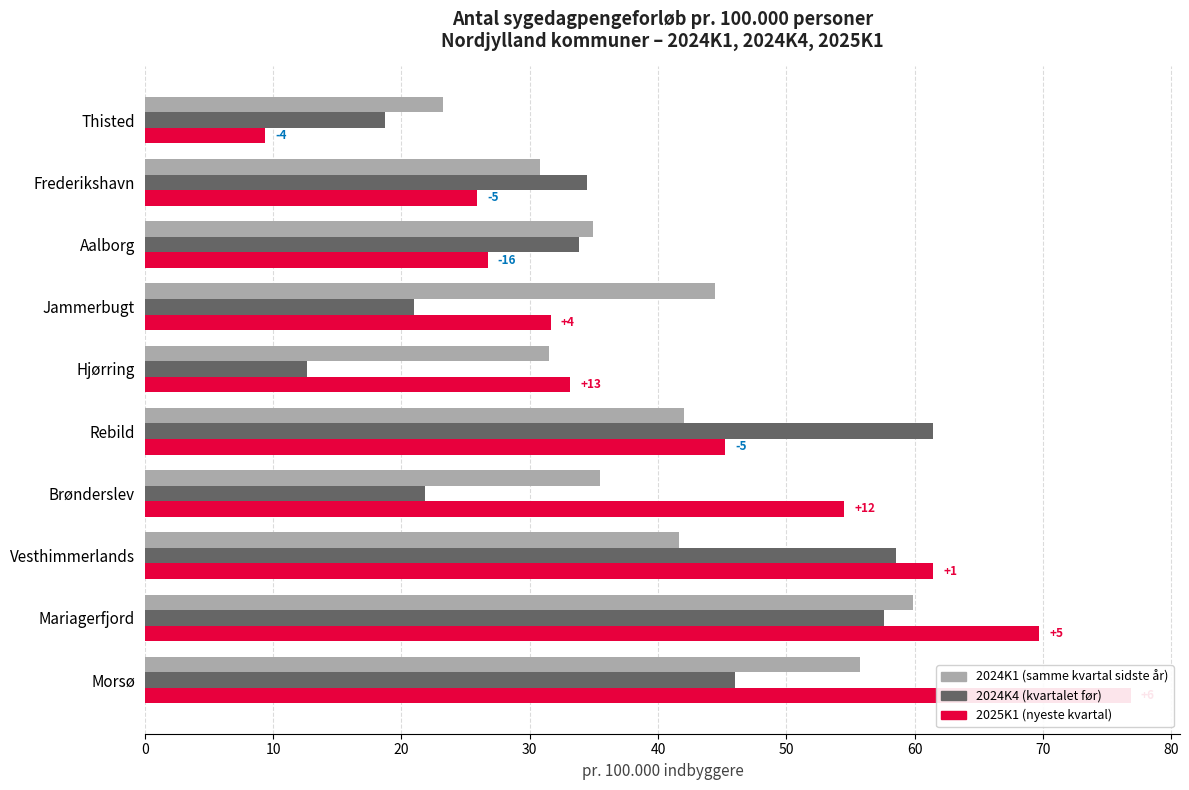

What is the greatest value displayed?

76.8